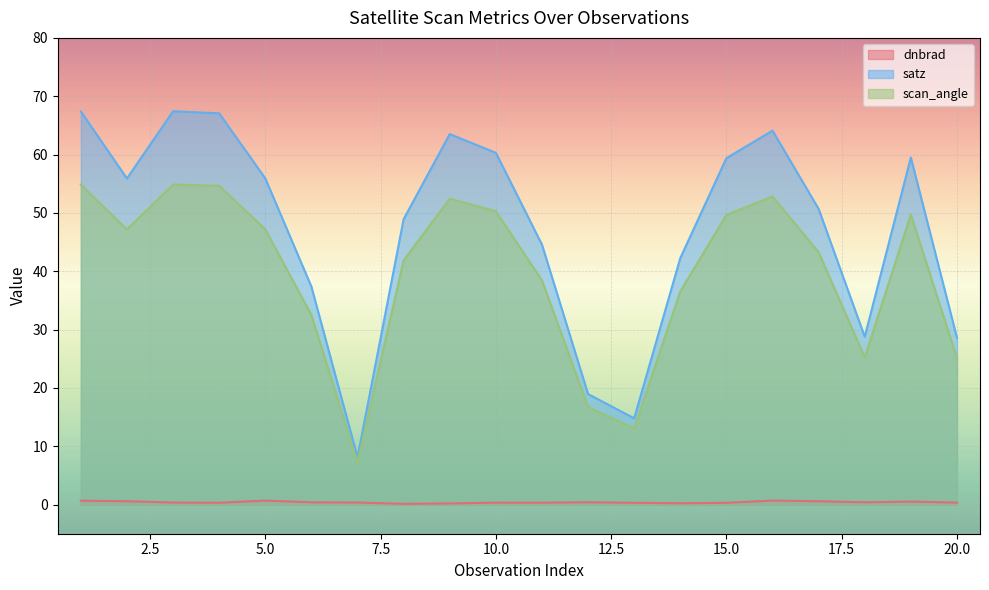

How many lines are shown in the chart?

3